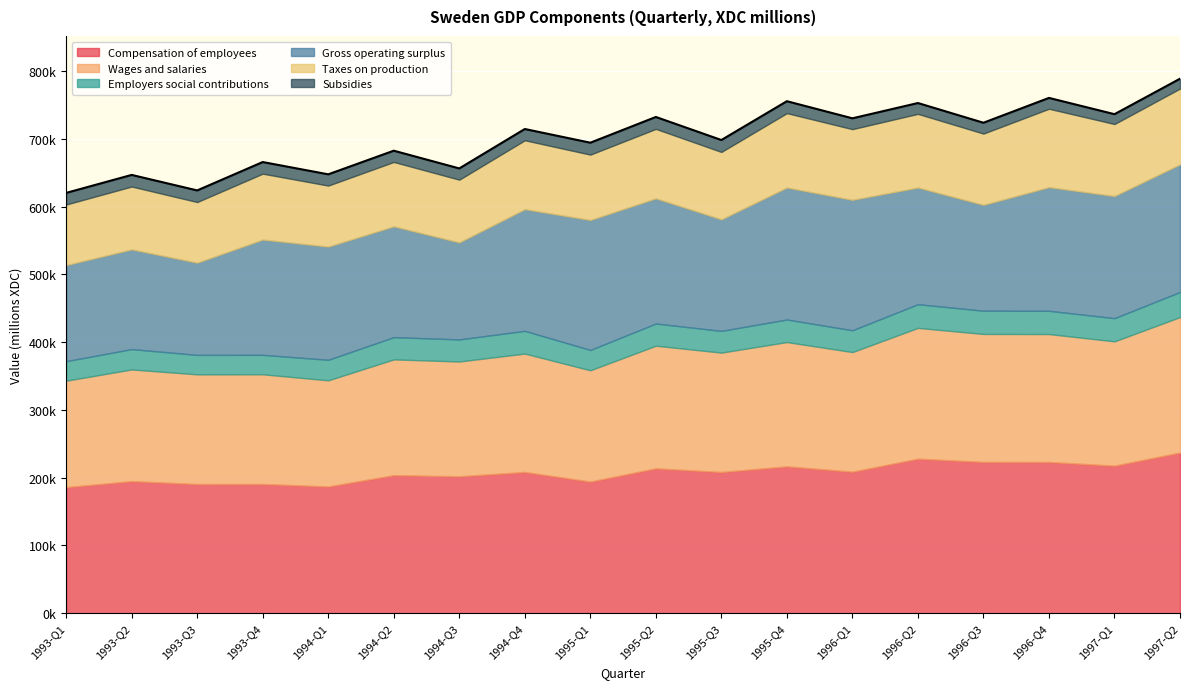

What is the difference between the maximum and minimum values in the Wages and salaries series?

43274